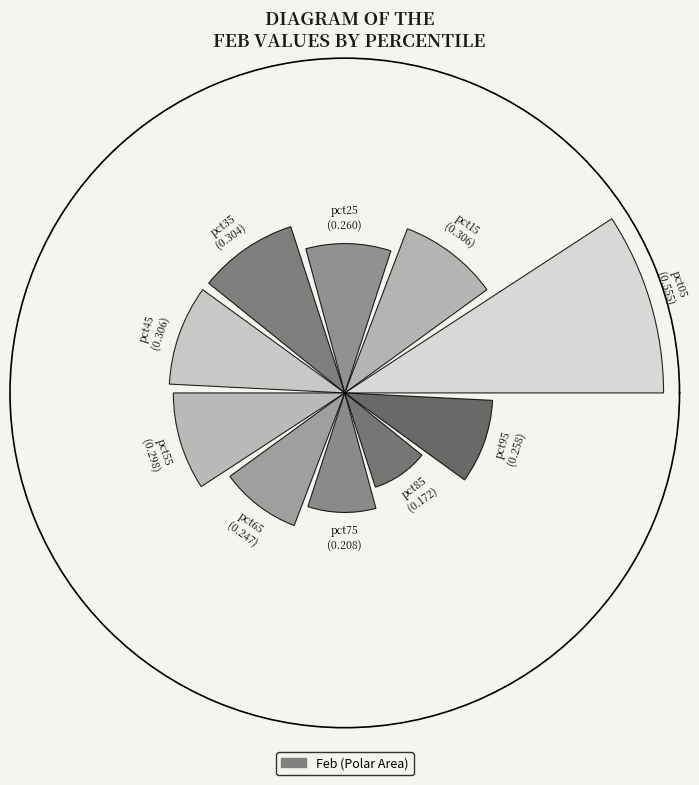

Does the chart contain any negative values?

No